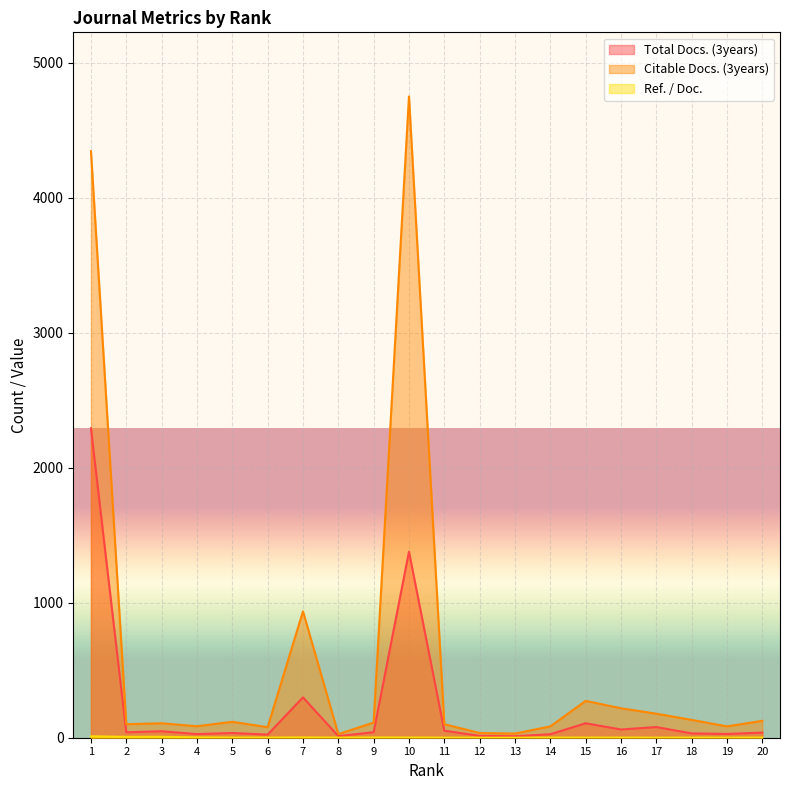

How many data points in Citable Docs. (3years) are above 112?

9